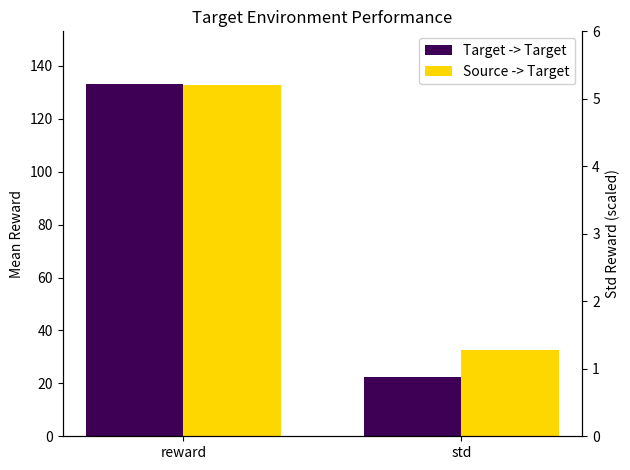

Where is Source -> Target nearest to the value 82?

std